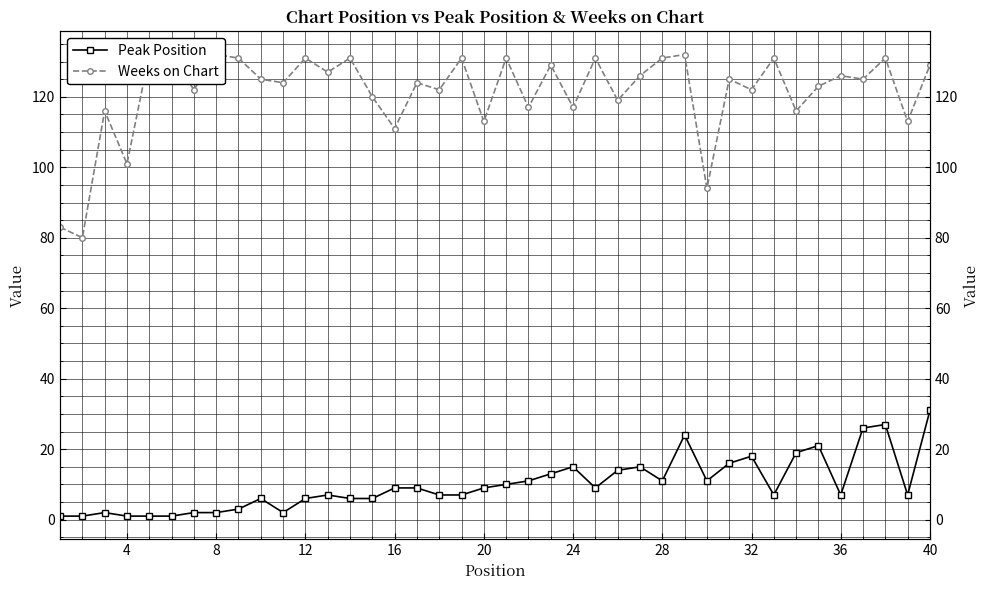

True or false: Peak Position has more than 0 points higher than both neighbors.

True